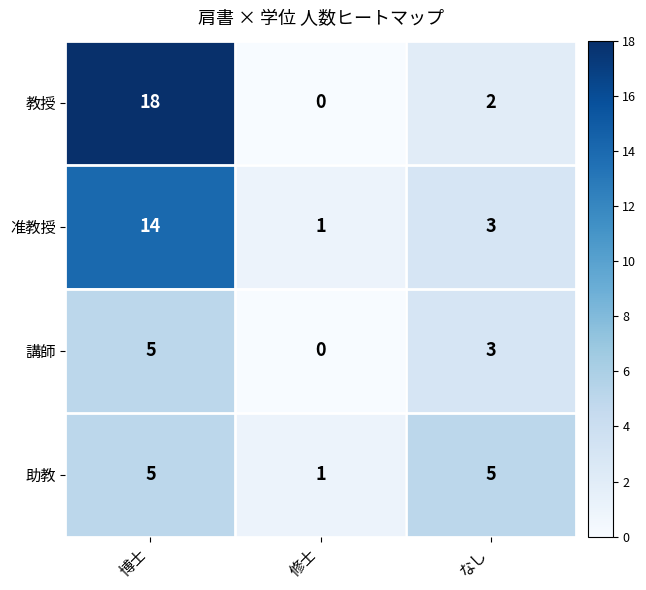

Which series has the largest range (max minus min)?

教授